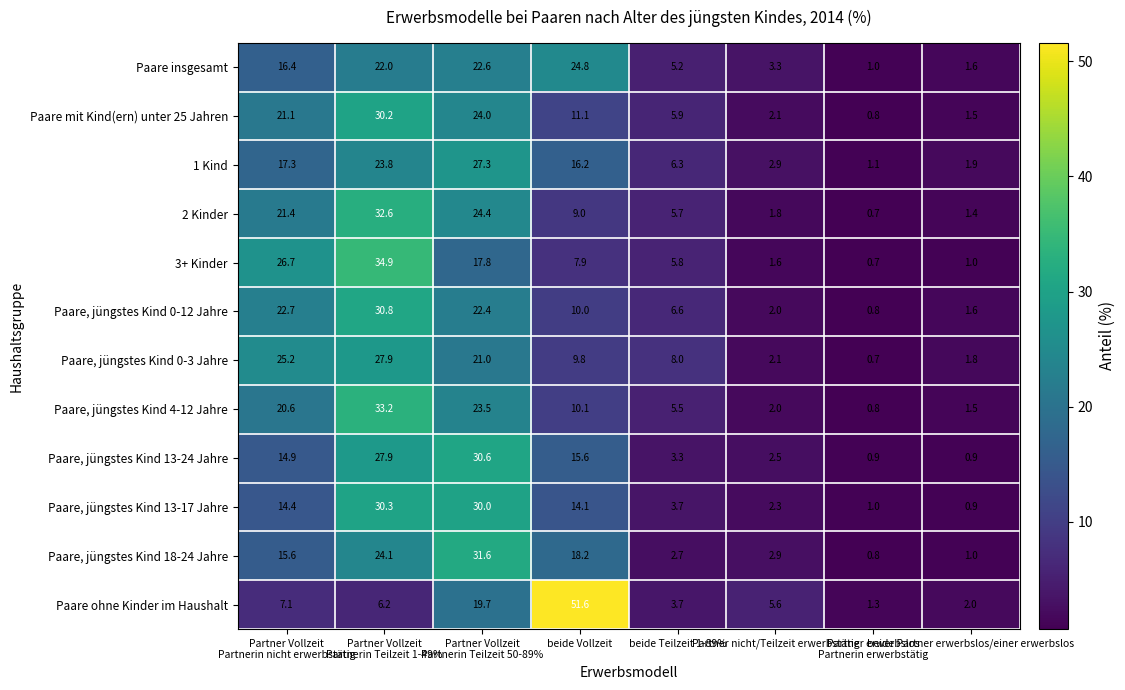

What is the lowest value of the 3+ Kinder series?

0.7